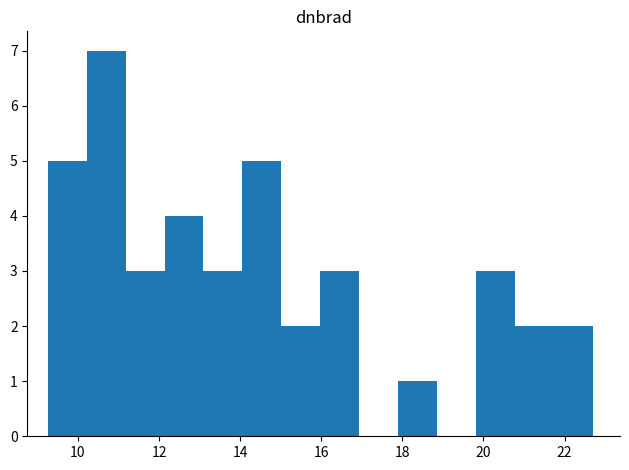

How tall is the bar that spans 9.2 to 10.2 on the x-axis? Neither the bar edges nor the heights are printed on the chart, so give them approximately, as read against the axes.

5